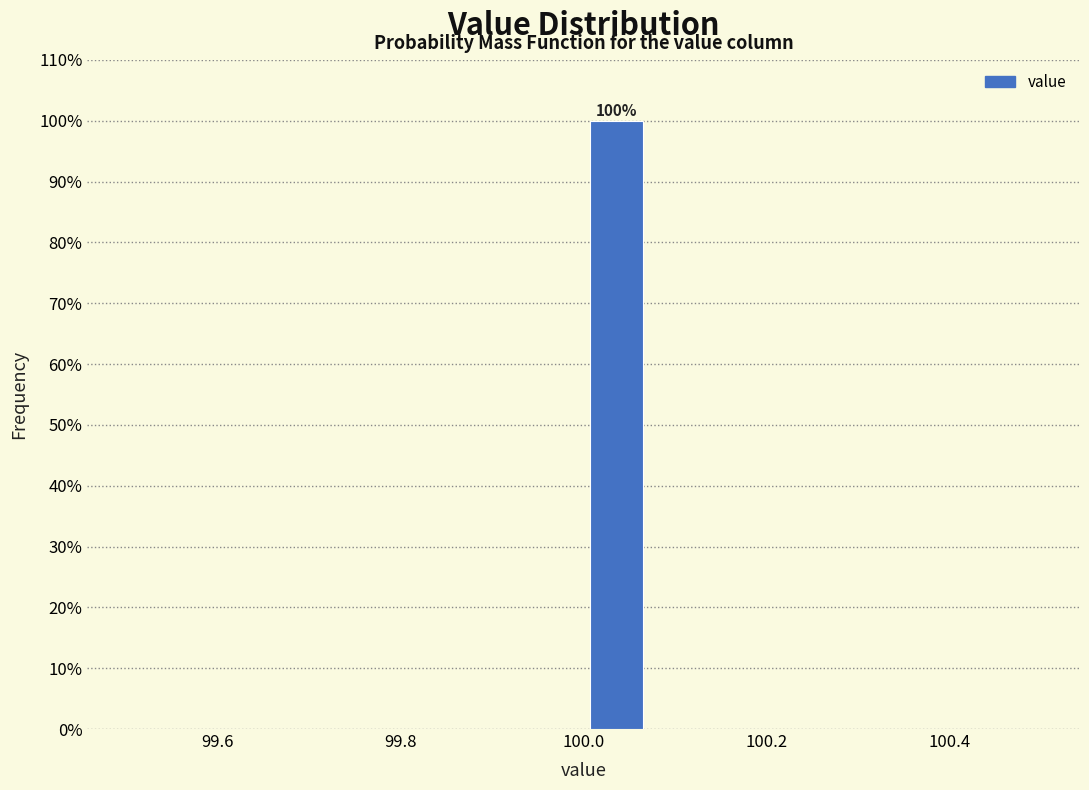

Around what value on the x-axis is the tallest bar? Give the approximate position of its centre, as read against the axis.

100.04